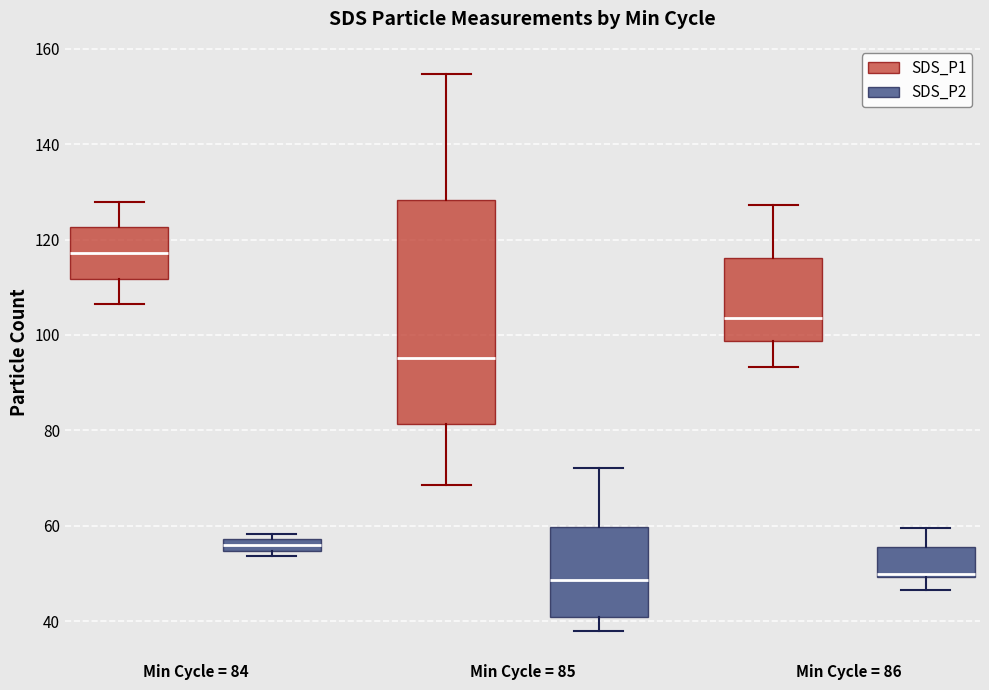

Which box is the tallest, from its lower edge to its upper edge?

Min Cycle = 85 (SDS_P1)